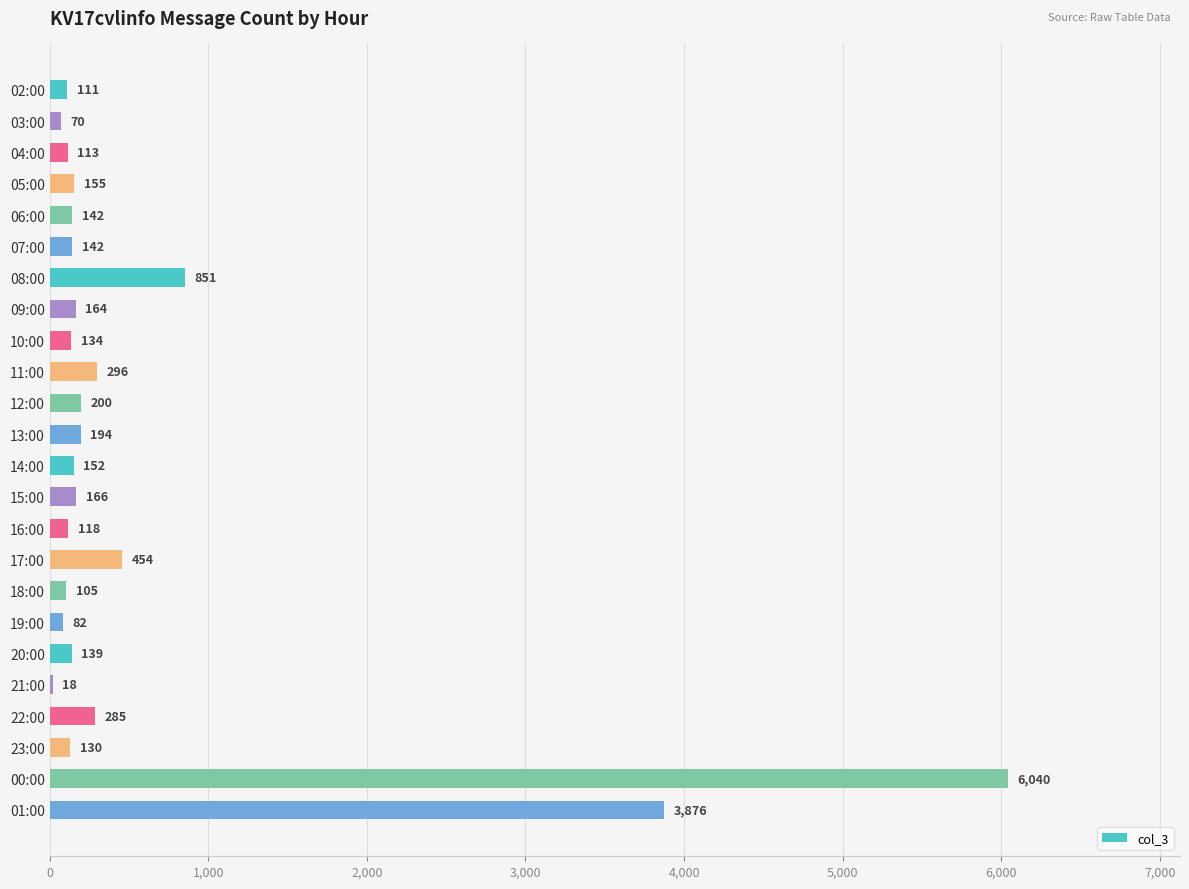

What is the sum of the values at 03:00 and 13:00?

264